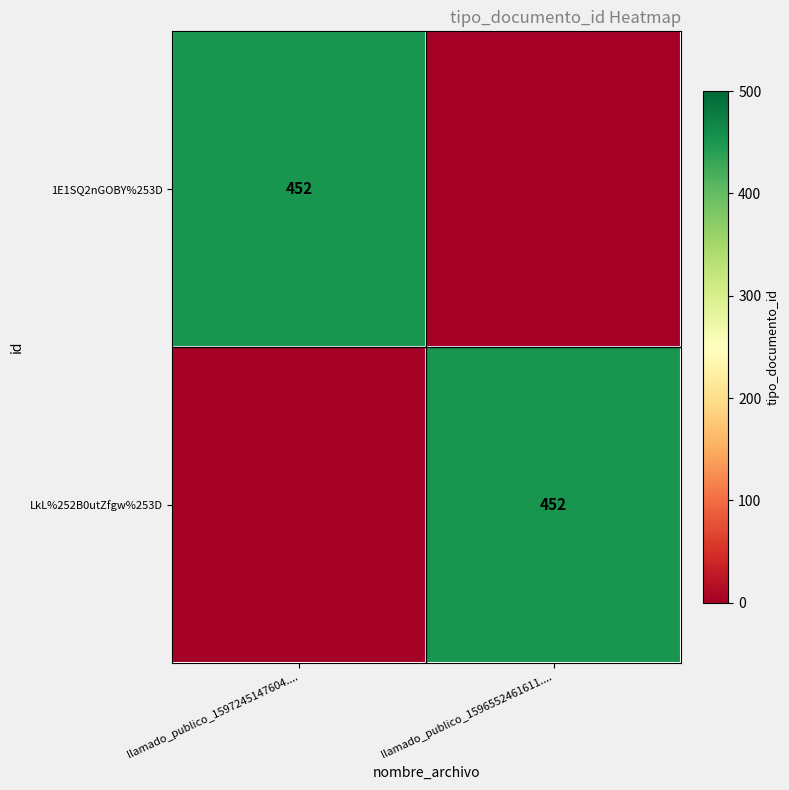

How many series are shown in this chart?

2